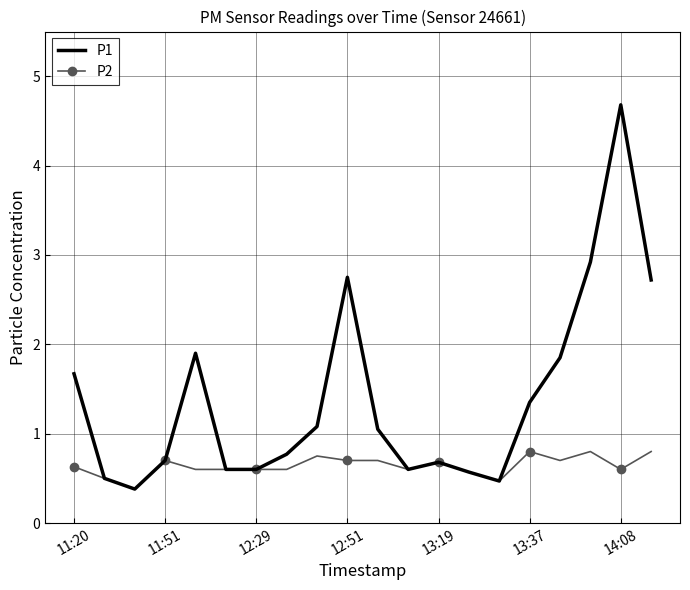

Which series has the widest spread of values?

P1